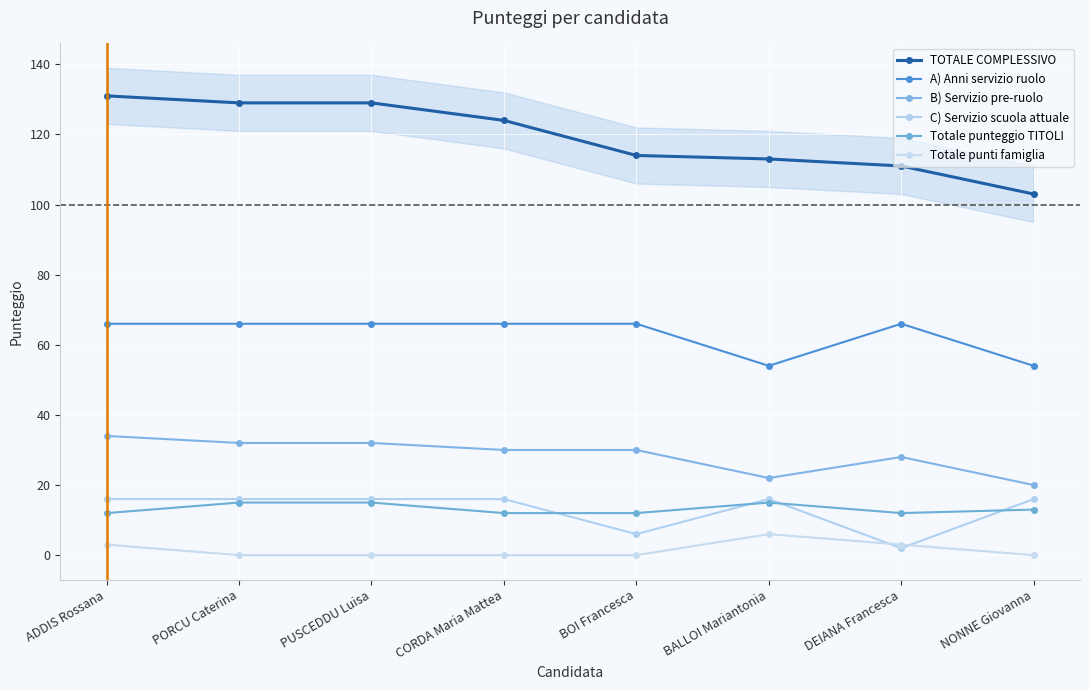

Reading left to right, list all the values displayed in this chart.

TOTALE COMPLESSIVO: ADDIS Rossana=131	PORCU Caterina=129	PUSCEDDU Luisa=129	CORDA Maria Mattea=124	BOI Francesca=114	BALLOI Mariantonia=113	DEIANA Francesca=111	NONNE Giovanna=103
A) Anni servizio ruolo: ADDIS Rossana=66	PORCU Caterina=66	PUSCEDDU Luisa=66	CORDA Maria Mattea=66	BOI Francesca=66	BALLOI Mariantonia=54	DEIANA Francesca=66	NONNE Giovanna=54
B) Servizio pre-ruolo: ADDIS Rossana=34	PORCU Caterina=32	PUSCEDDU Luisa=32	CORDA Maria Mattea=30	BOI Francesca=30	BALLOI Mariantonia=22	DEIANA Francesca=28	NONNE Giovanna=20
C) Servizio scuola attuale: ADDIS Rossana=16	PORCU Caterina=16	PUSCEDDU Luisa=16	CORDA Maria Mattea=16	BOI Francesca=6	BALLOI Mariantonia=16	DEIANA Francesca=2	NONNE Giovanna=16
Totale punteggio TITOLI: ADDIS Rossana=12	PORCU Caterina=15	PUSCEDDU Luisa=15	CORDA Maria Mattea=12	BOI Francesca=12	BALLOI Mariantonia=15	DEIANA Francesca=12	NONNE Giovanna=13
Totale punti famiglia: ADDIS Rossana=3	PORCU Caterina=0	PUSCEDDU Luisa=0	CORDA Maria Mattea=0	BOI Francesca=0	BALLOI Mariantonia=6	DEIANA Francesca=3	NONNE Giovanna=0